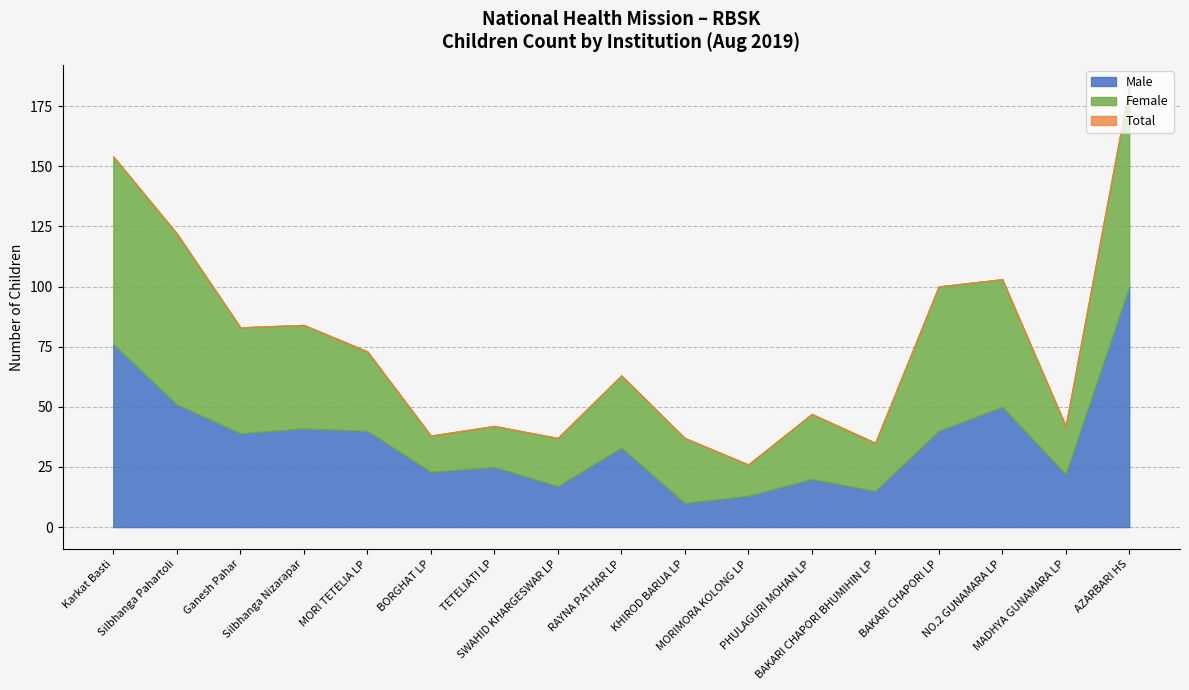

Which series has the largest total across all categories?

Total